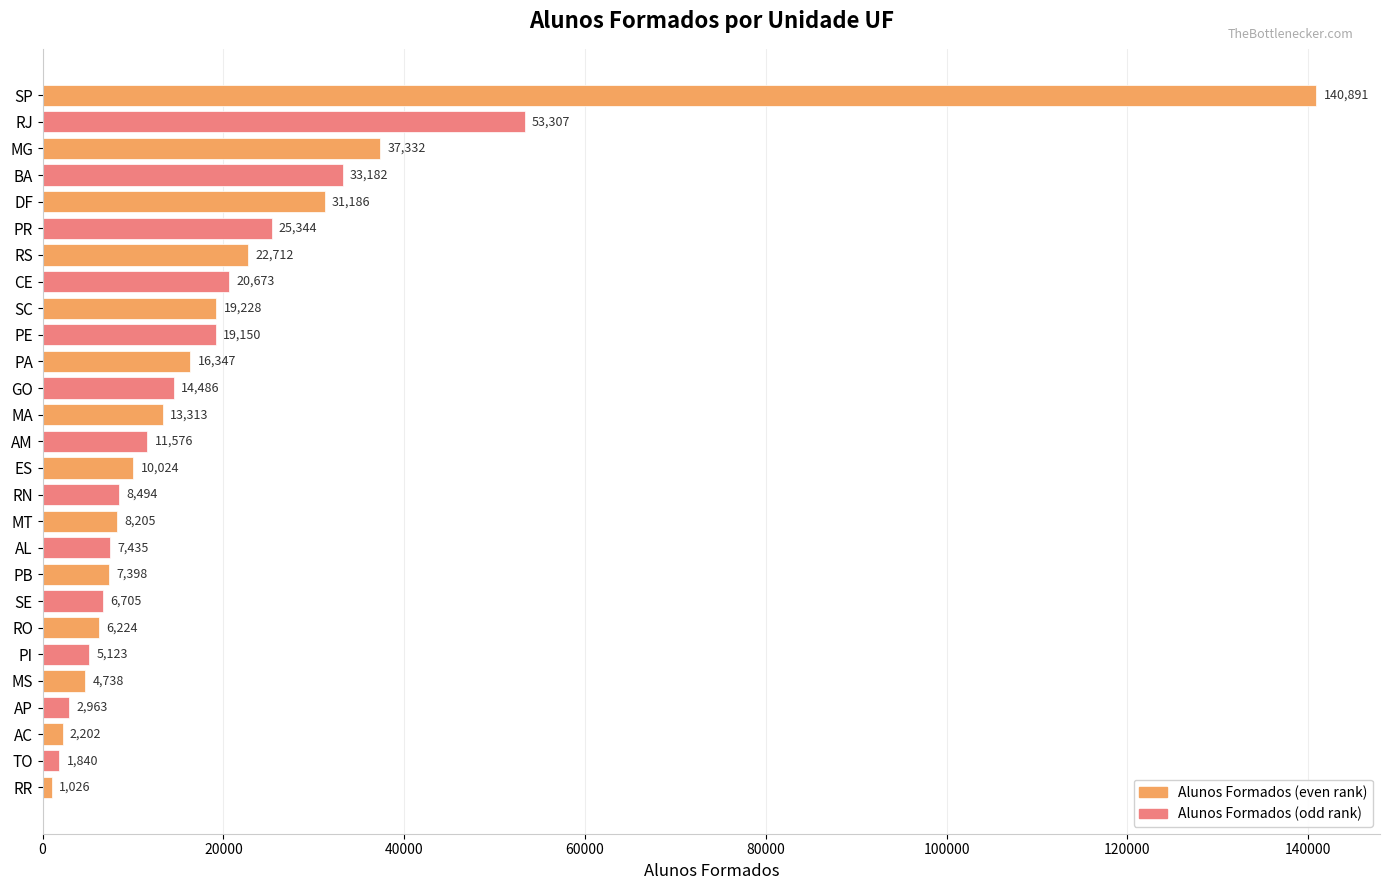

Reading top to bottom, transcribe all the data shown in this chart.

140891	53307	37332	33182	31186	25344	22712	20673	19228	19150	16347	14486	13313	11576	10024	8494	8205	7435	7398	6705	6224	5123	4738	2963	2202	1840	1026